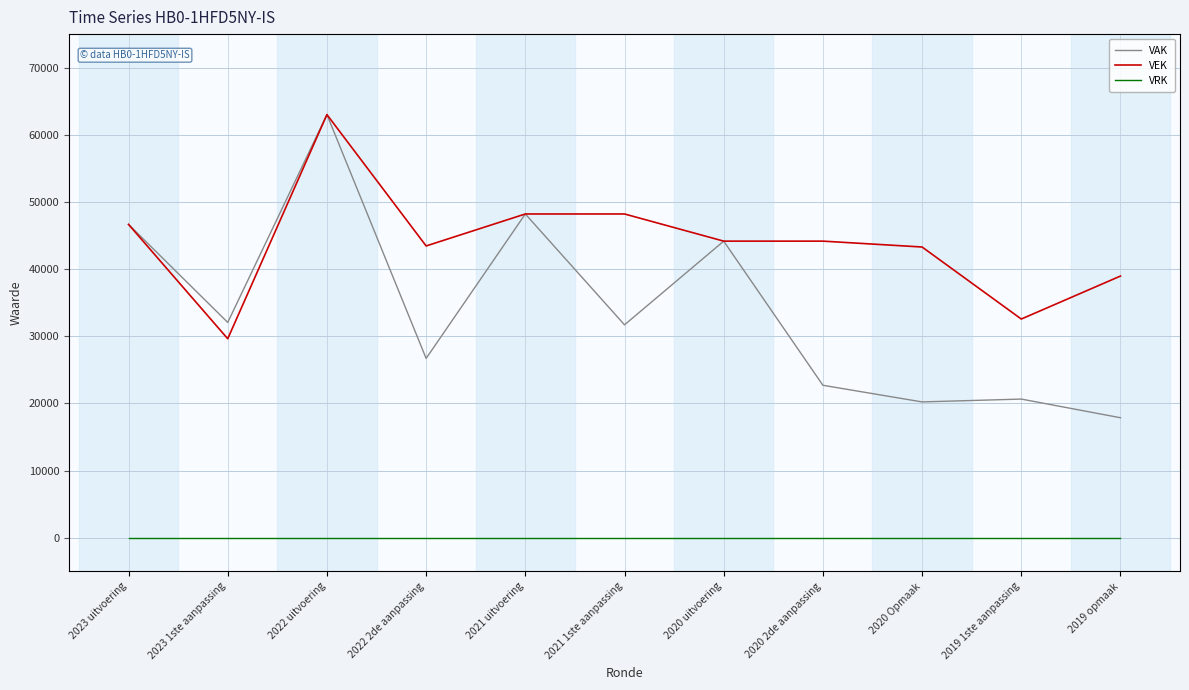

The VEK series shows 43299 at 2020 Opmaak. True or false?

True